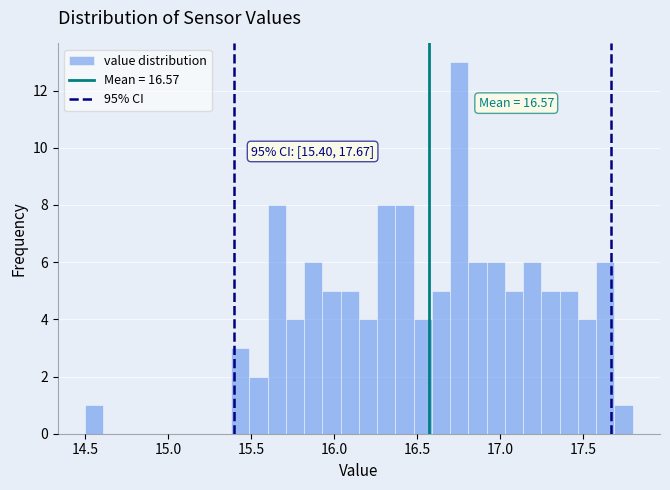

Read against the x-axis, roughly where is the centre of the tallest bar?

16.75